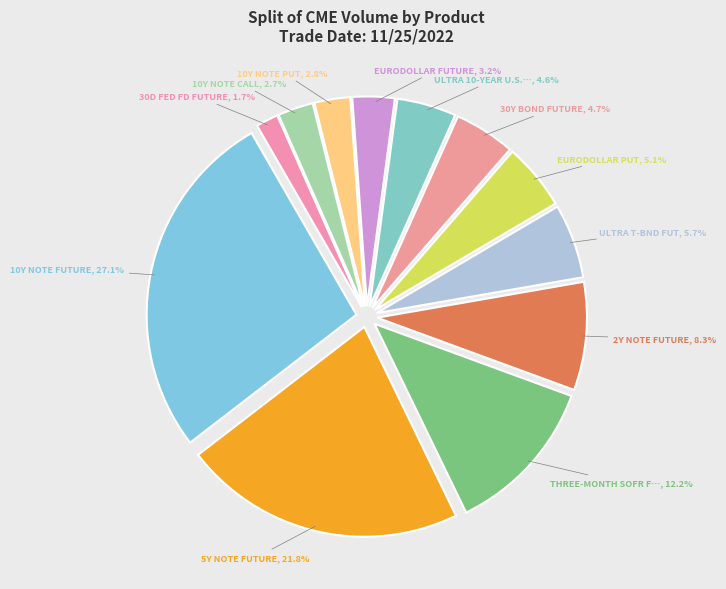

How many segments does this pie chart have?

12